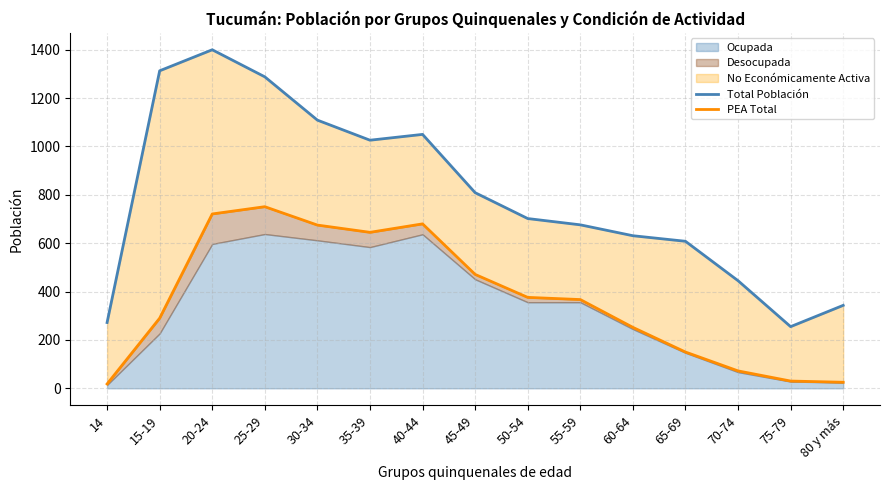

Does the chart display data point markers on the line(s)?

No